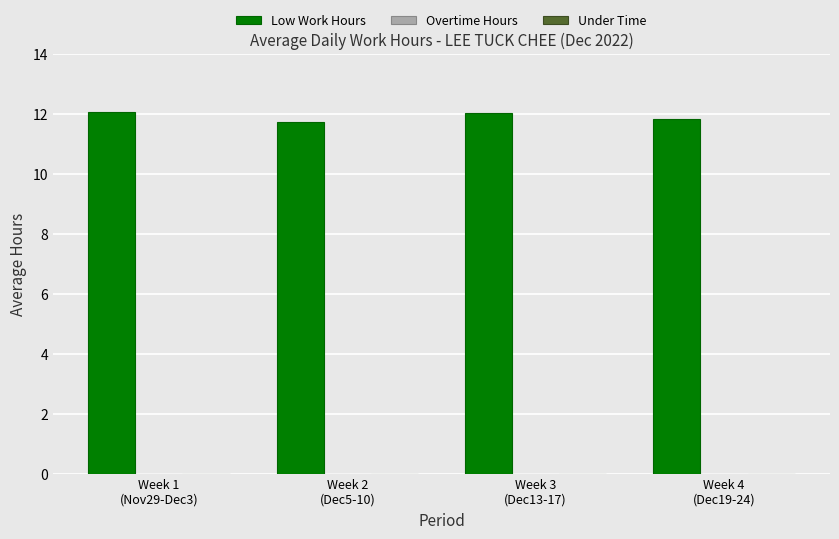

Are the bars horizontal?

No